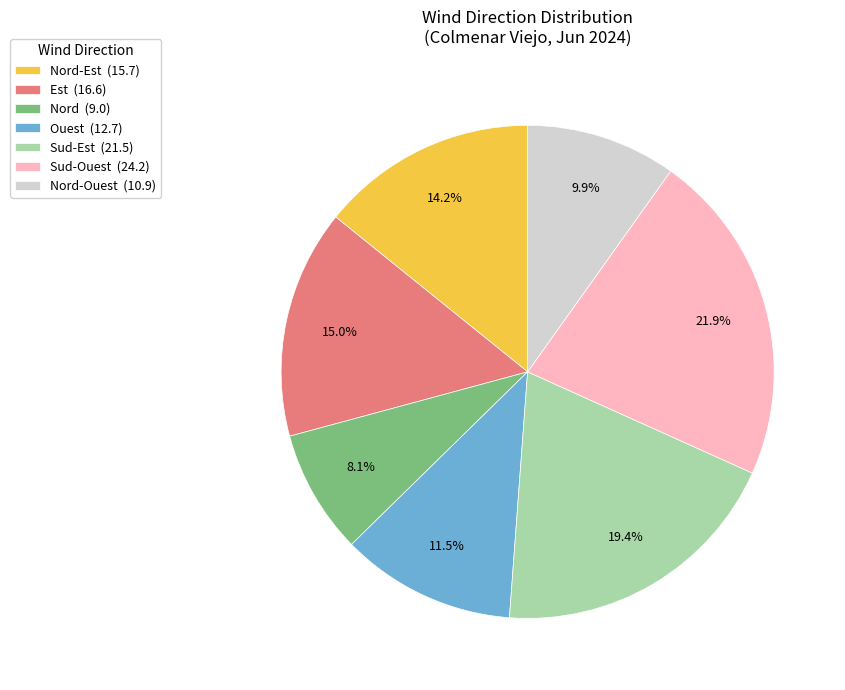

Does any single category account for the majority?

No